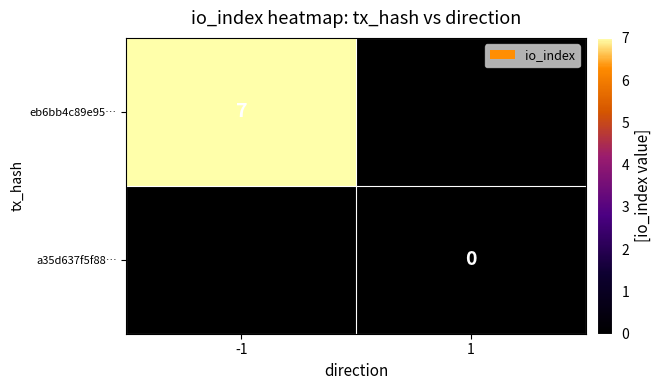

Which label corresponds to the smallest value in the chart?

1